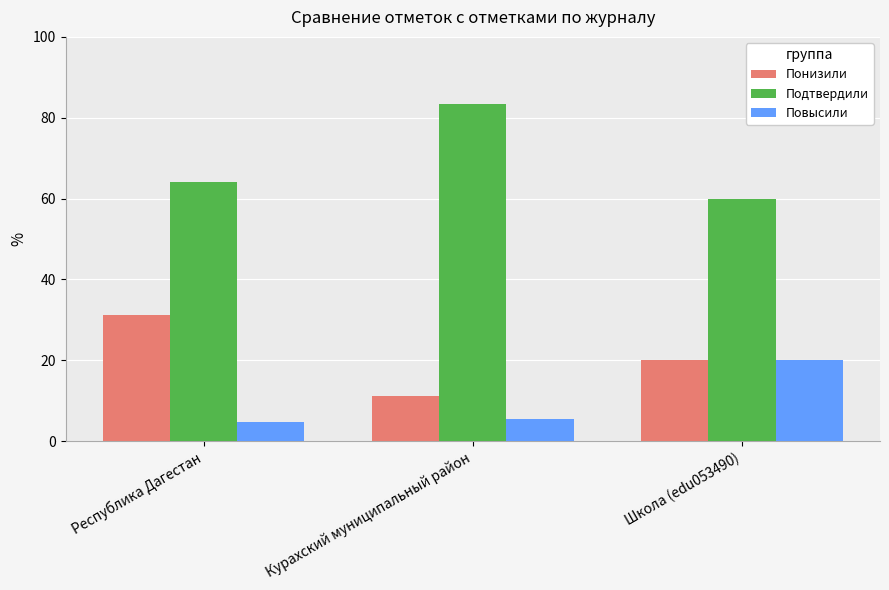

What is the spread (max minus min) of values at Курахский муниципальный район?

77.8